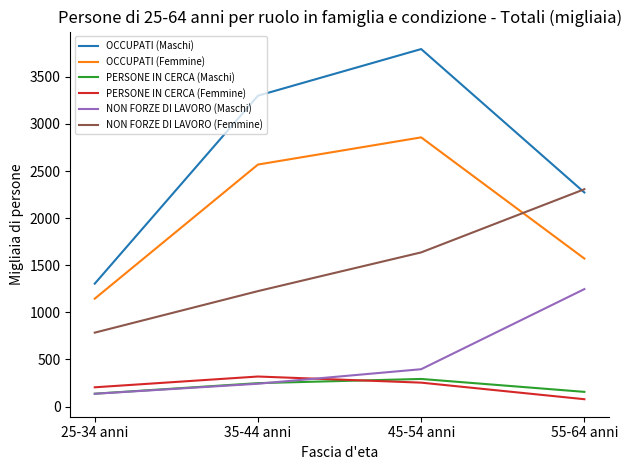

List the labels in order of OCCUPATI (Femmine) value, largest first.

45-54 anni, 35-44 anni, 55-64 anni, 25-34 anni